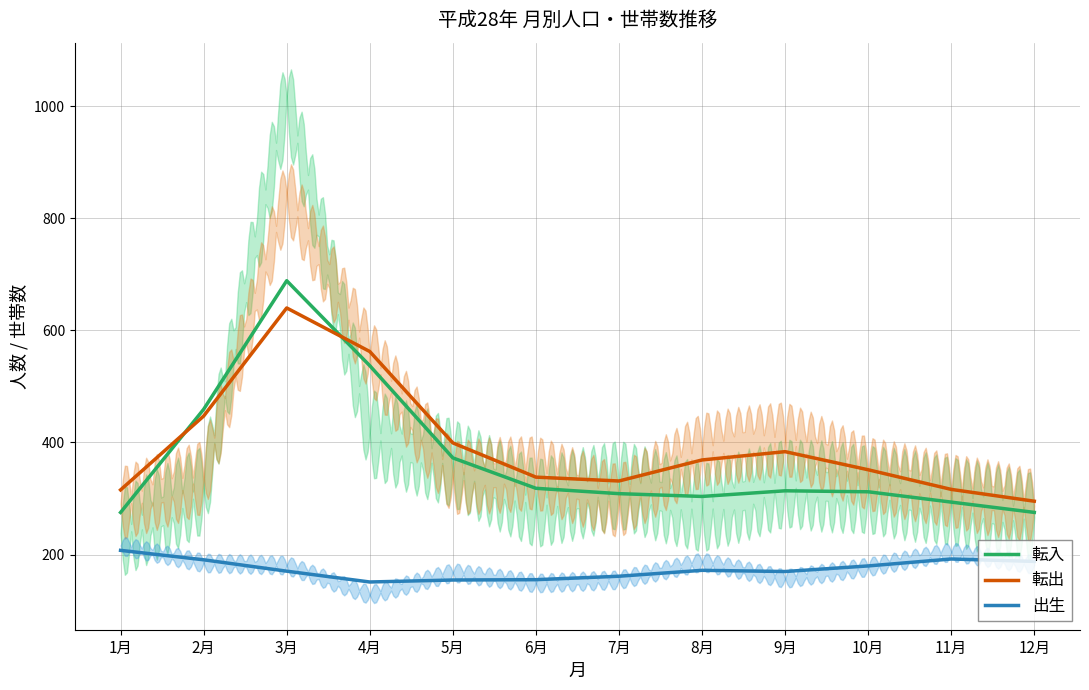

What is the label of the 7th point from the right?

6月